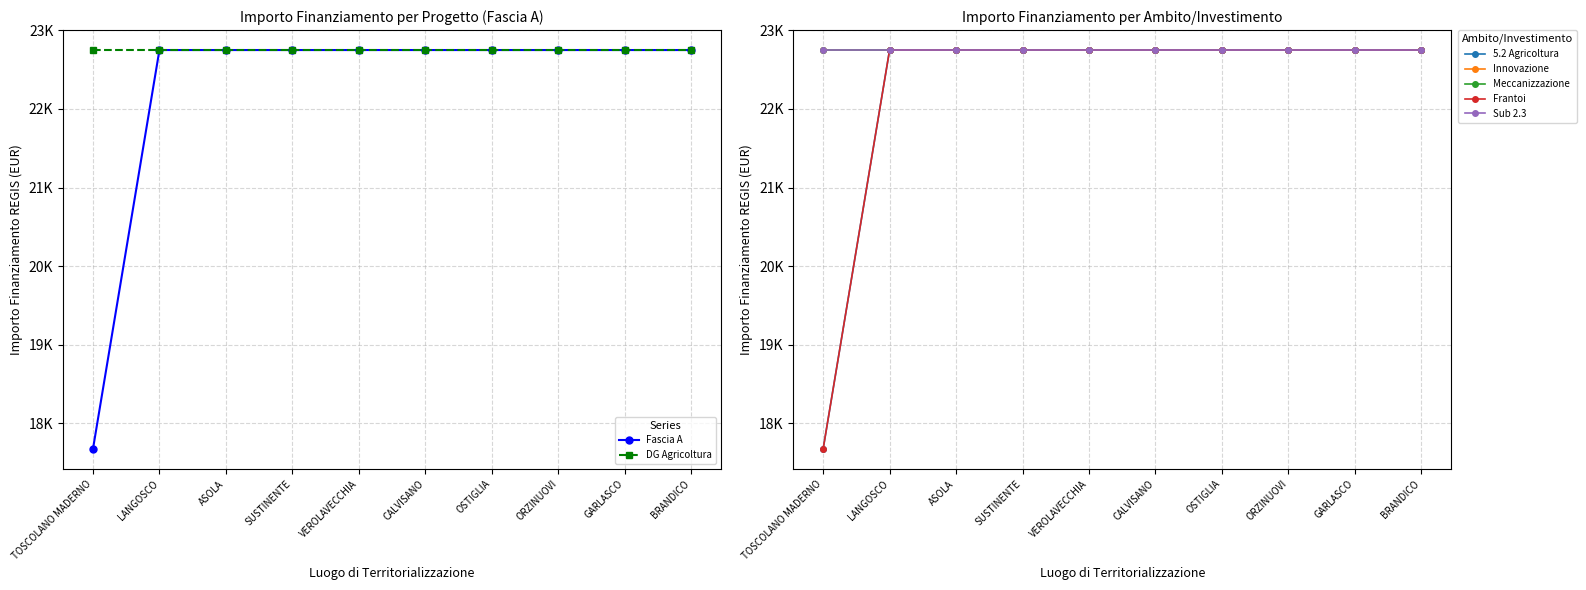

What is the label of the 3rd point from the left?

ASOLA